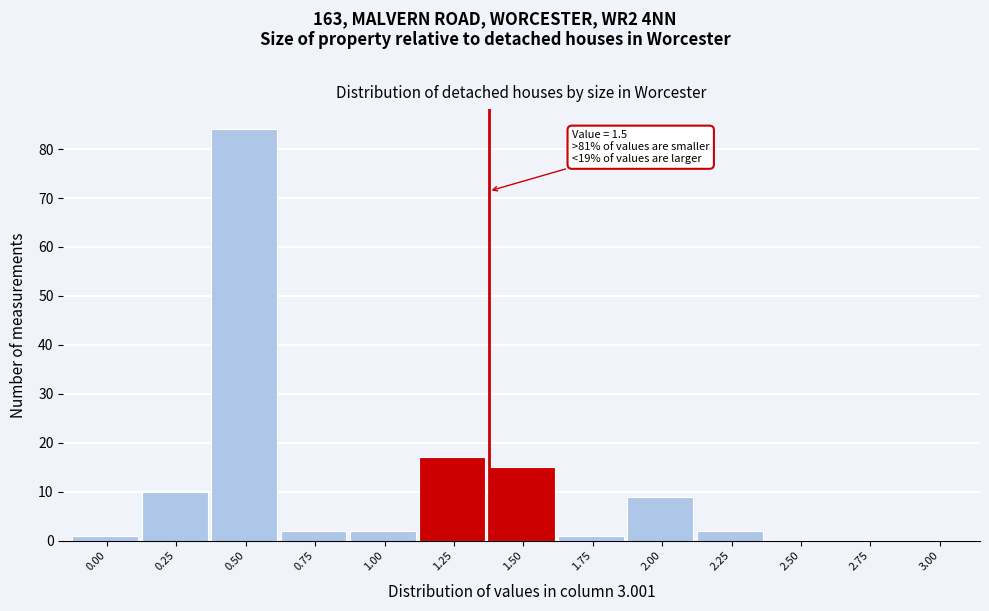

Reading right to left, what are all the values shown in this chart?

3.00=0	2.75=0	2.50=0	2.25=2	2.00=9	1.75=1	1.50=15	1.25=17	1.00=2	0.75=2	0.50=84	0.25=10	0.00=1